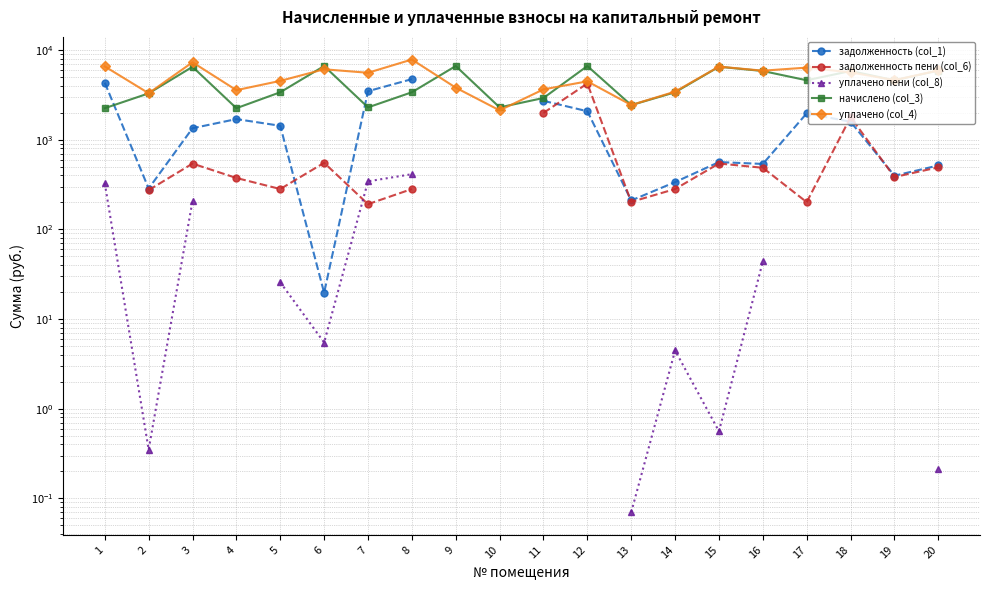

Is the value of уплачено (col_4) at 19 greater than the value of начислено (col_3) at 8?

Yes